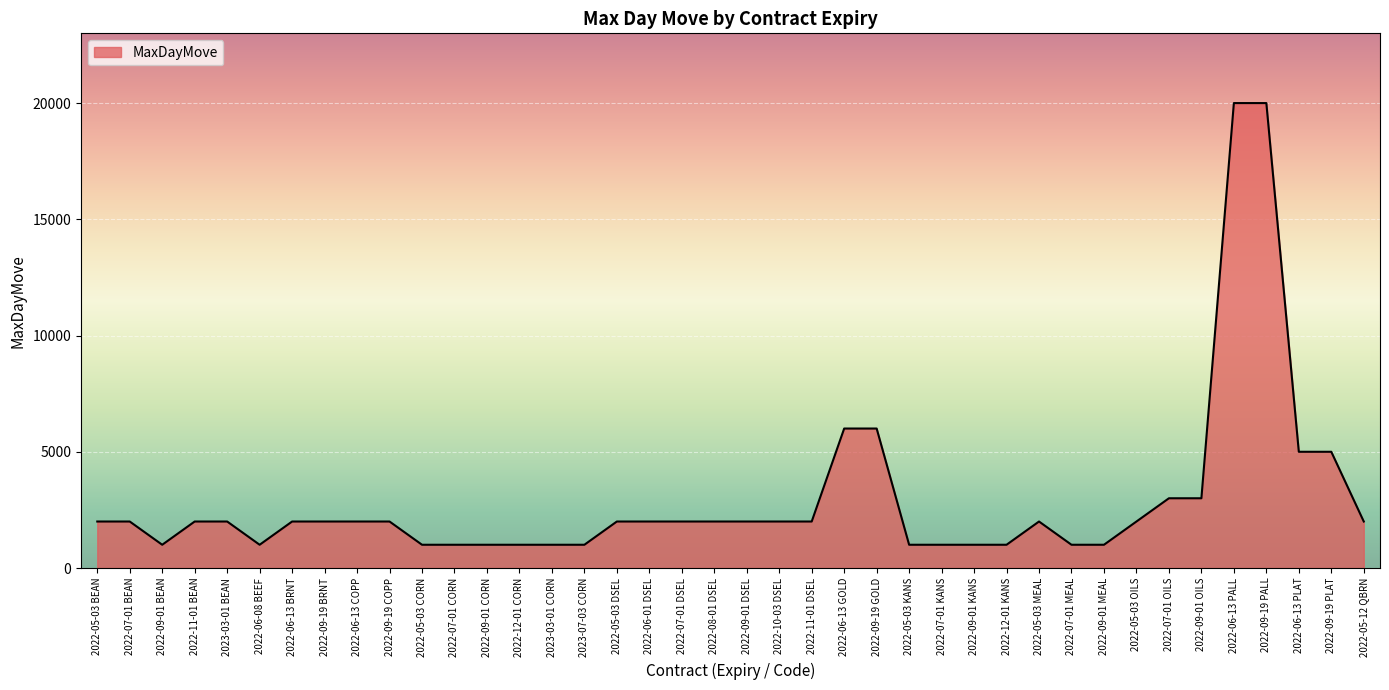

What is the ratio of the value at 2022-07-01 OILS to the value at 2022-08-01 DSEL?

1.5